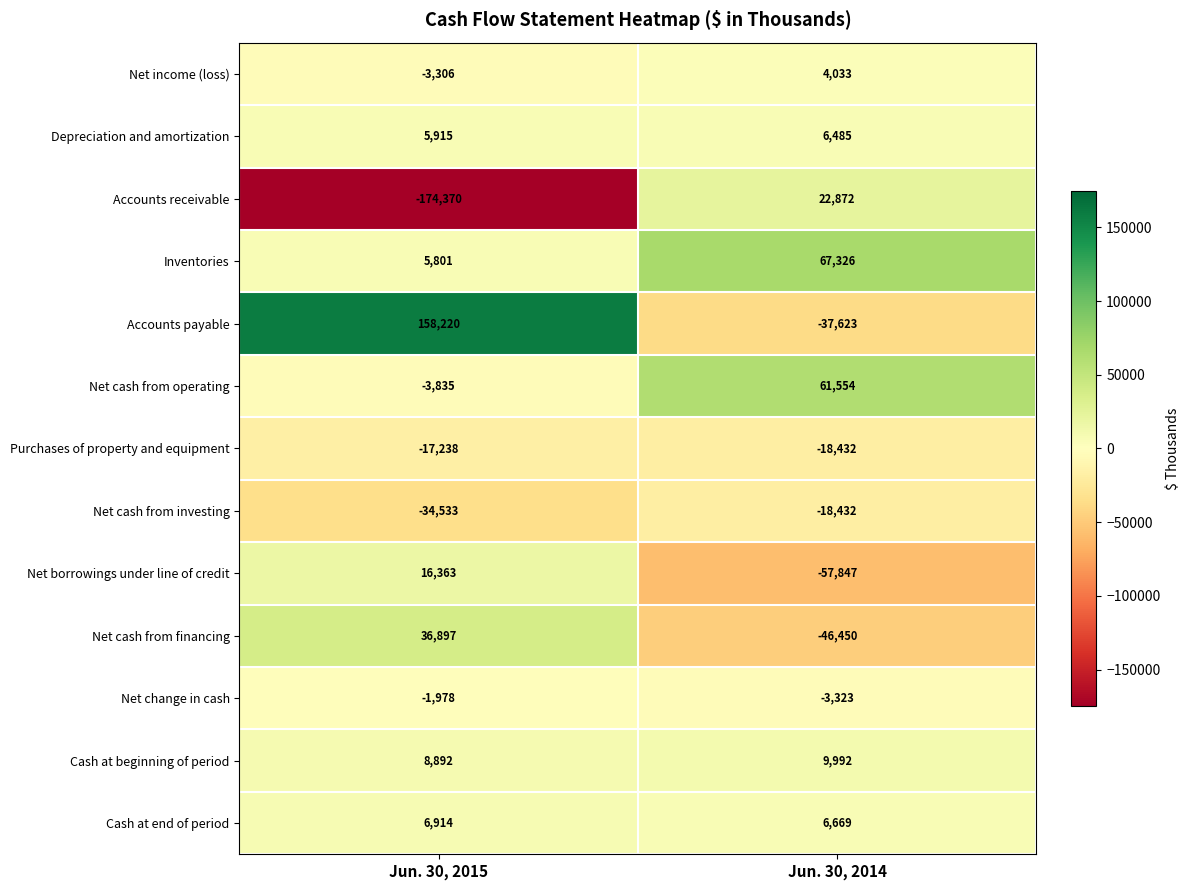

Which series has the largest total across all categories?

Accounts payable